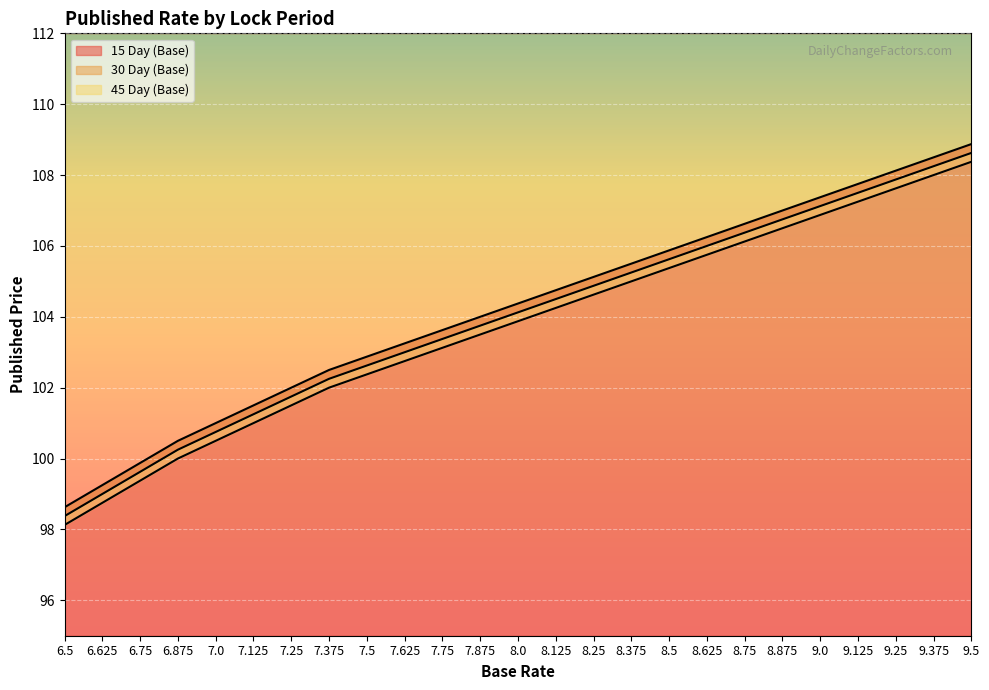

Reading left to right, what are all the values shown in this chart?

15 Day (Base): 6.5=98.6	6.625=99.2	6.75=99.9	6.875=100.5	7.0=101.0	7.125=101.5	7.25=102.0	7.375=102.5	7.5=102.9	7.625=103.2	7.75=103.6	7.875=104.0	8.0=104.4	8.125=104.8	8.25=105.1	8.375=105.5	8.5=105.9	8.625=106.2	8.75=106.6	8.875=107.0	9.0=107.4	9.125=107.8	9.25=108.1	9.375=108.5	9.5=108.9
30 Day (Base): 6.5=98.4	6.625=99.0	6.75=99.6	6.875=100.2	7.0=100.8	7.125=101.2	7.25=101.8	7.375=102.2	7.5=102.6	7.625=103.0	7.75=103.4	7.875=103.8	8.0=104.1	8.125=104.5	8.25=104.9	8.375=105.2	8.5=105.6	8.625=106.0	8.75=106.4	8.875=106.8	9.0=107.1	9.125=107.5	9.25=107.9	9.375=108.2	9.5=108.6
45 Day (Base): 6.5=98.1	6.625=98.8	6.75=99.4	6.875=100.0	7.0=100.5	7.125=101.0	7.25=101.5	7.375=102.0	7.5=102.4	7.625=102.8	7.75=103.1	7.875=103.5	8.0=103.9	8.125=104.2	8.25=104.6	8.375=105.0	8.5=105.4	8.625=105.8	8.75=106.1	8.875=106.5	9.0=106.9	9.125=107.2	9.25=107.6	9.375=108.0	9.5=108.4